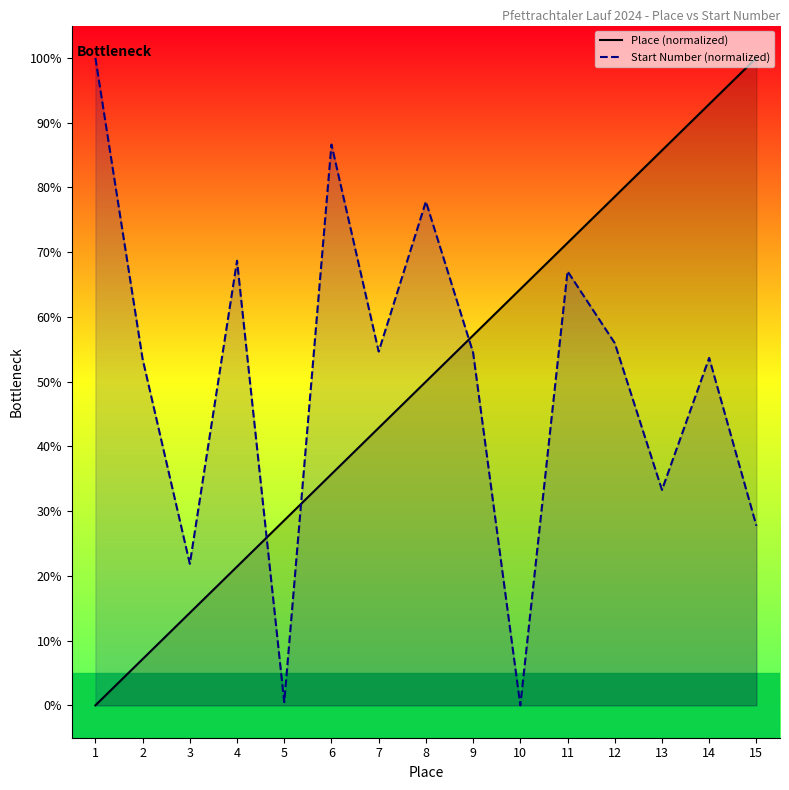

True or false: Place (normalized) has more than 0 points higher than both neighbors.

False